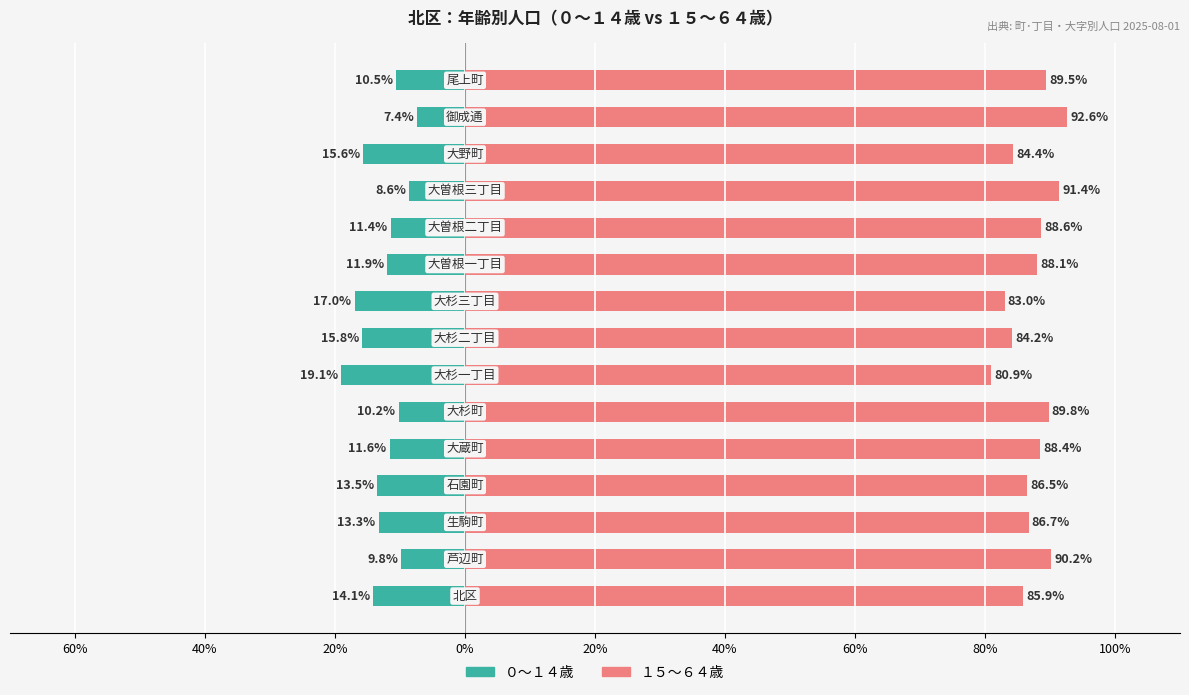

Is it true that ０～１４歳 equals -15.8 at 80%?

True